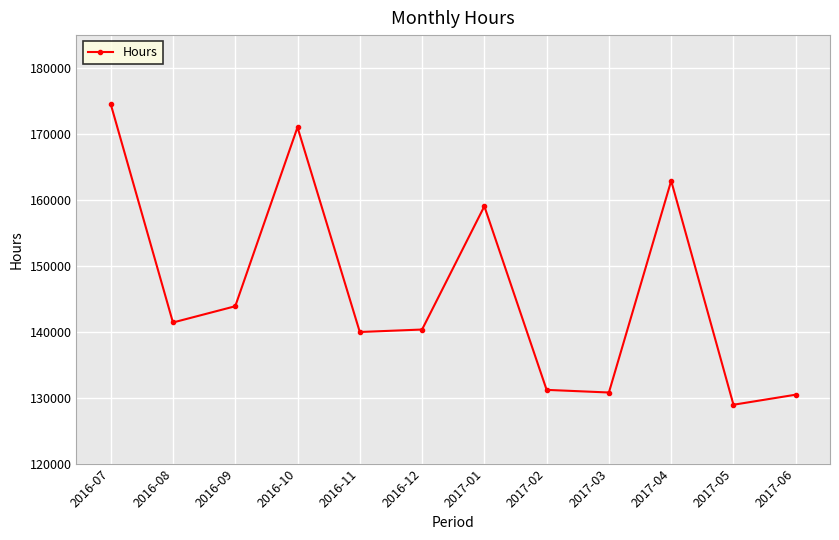

What is the minimum value shown in the chart?

128927.0